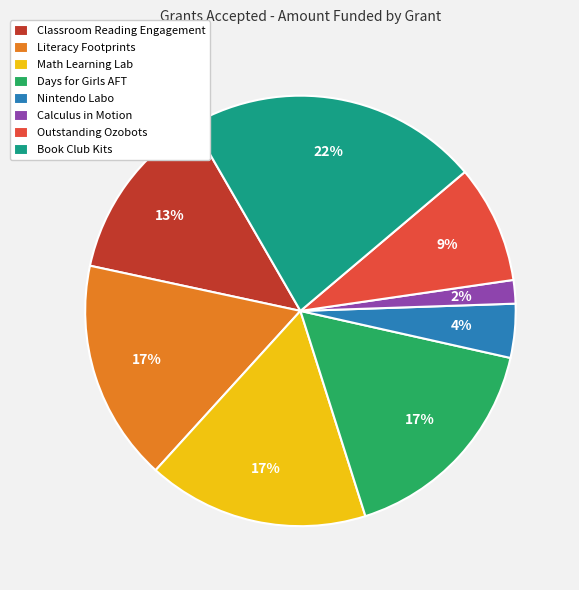

How many slices are in this pie chart?

8